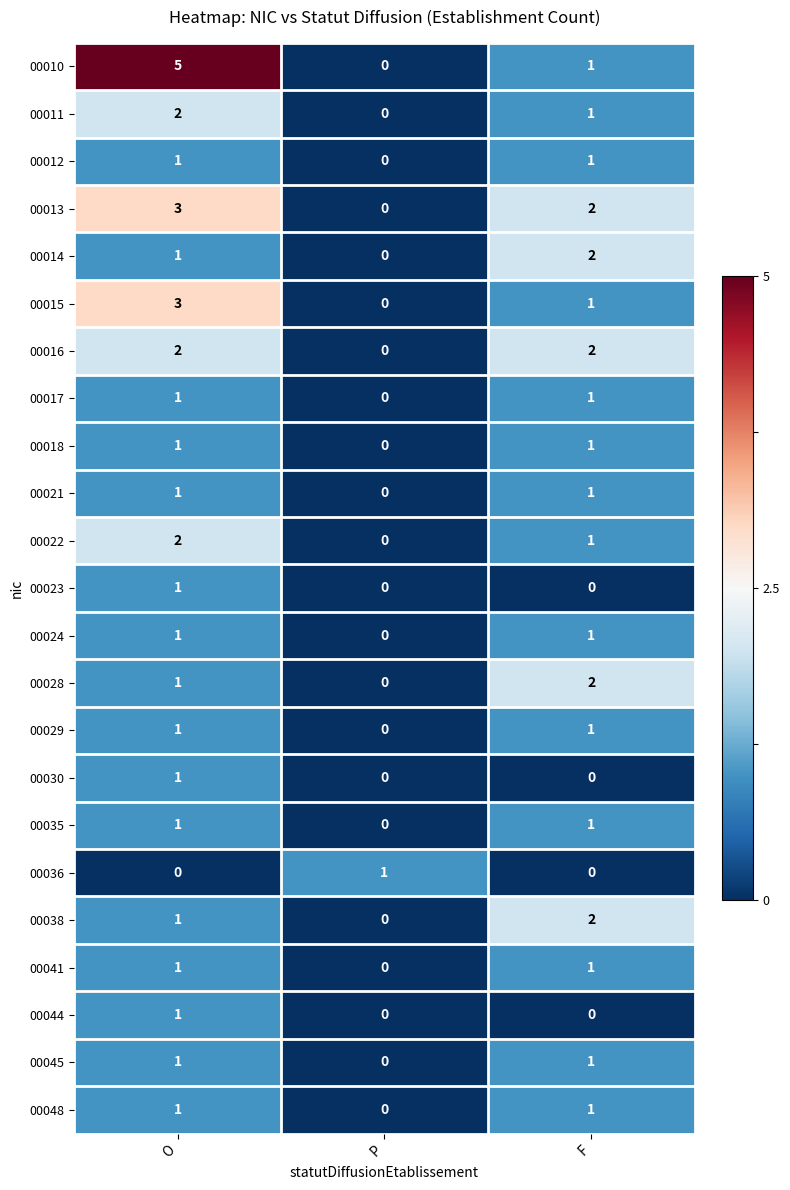

What is the maximum value shown in the chart?

5